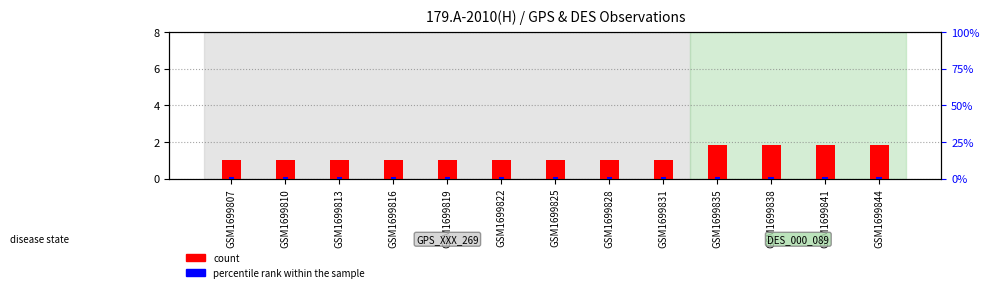

What is the average value of the percentile rank within the sample series?

1.2